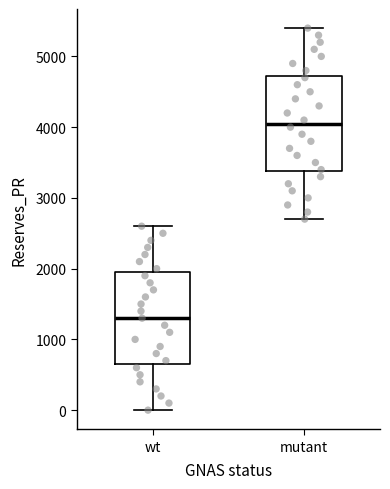

Which box has the highest median line?

mutant